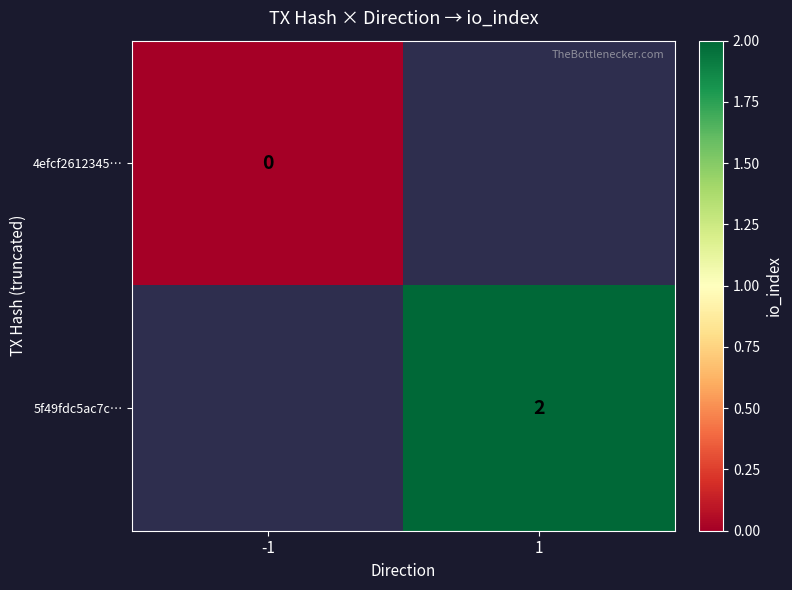

At how many categories does at least one series exceed 0?

1